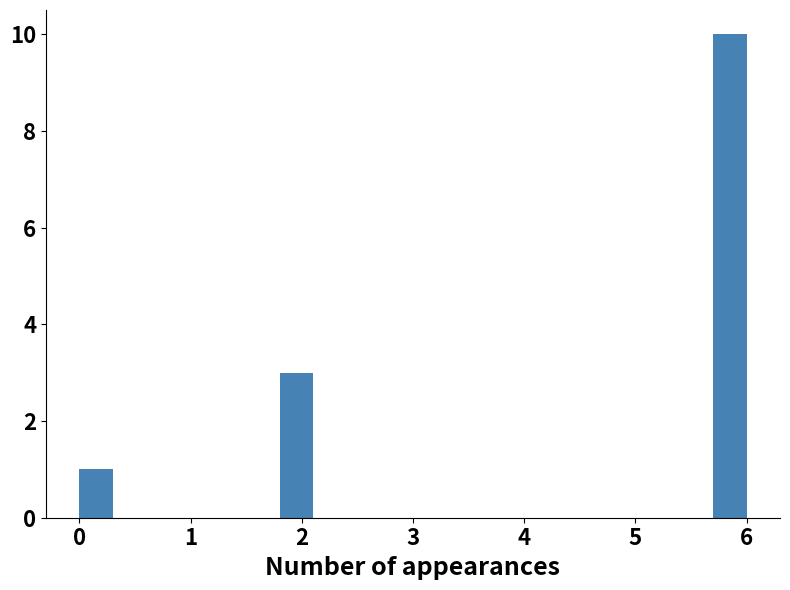

Read against the x-axis, roughly where is the centre of the tallest bar?

5.9